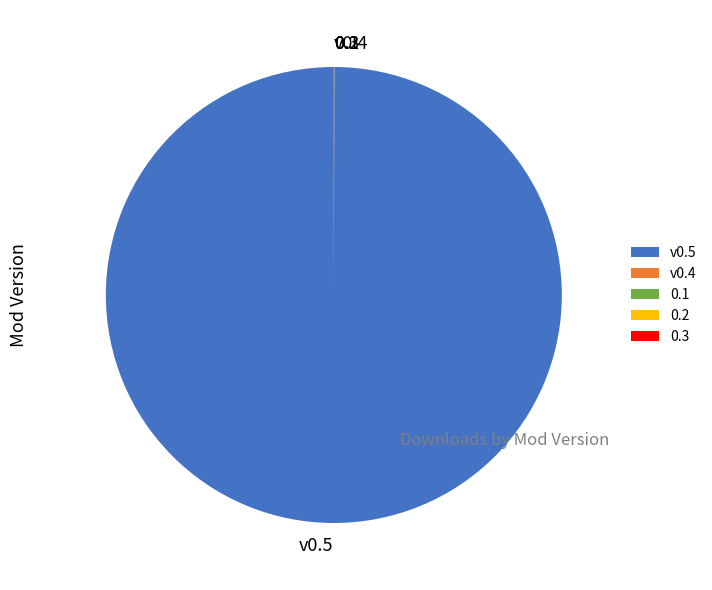

Is it true that v0.5 is 100% of the pie?

True